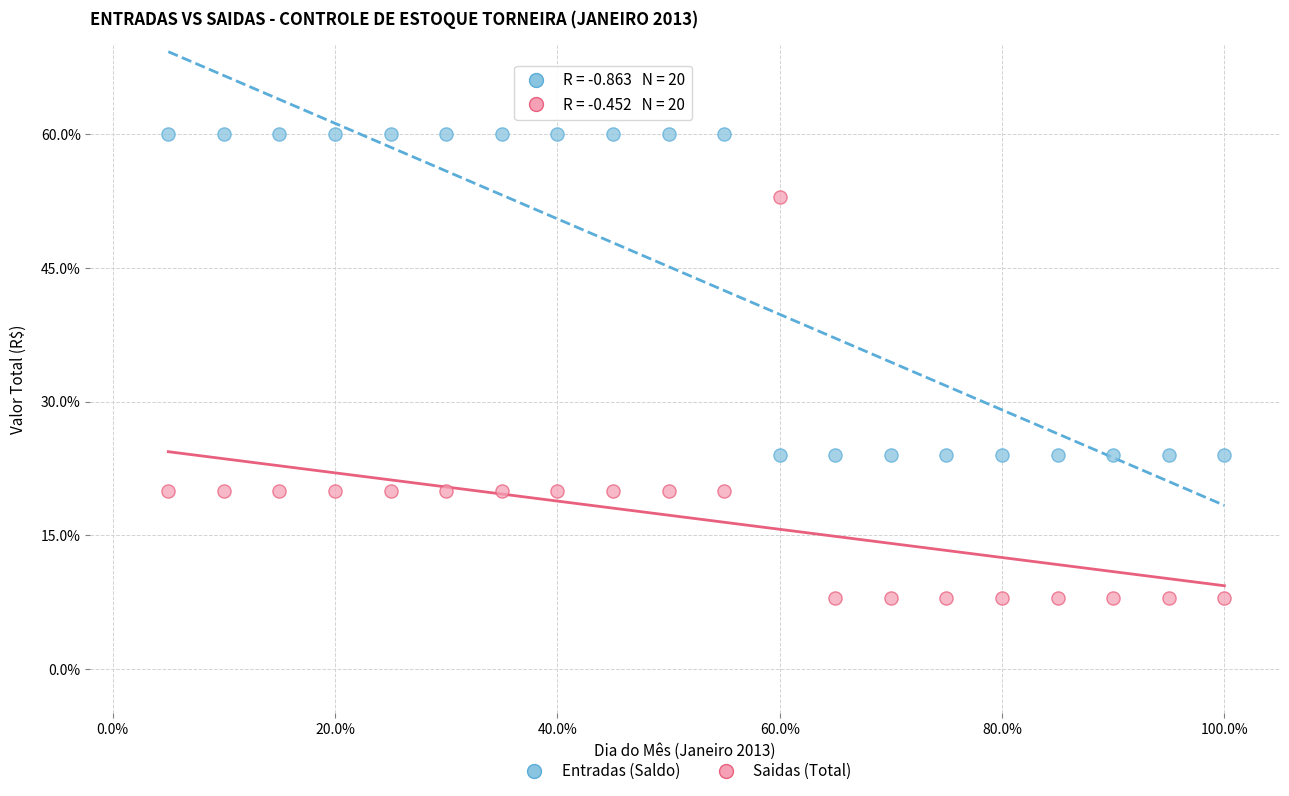

Across all data points, what is the range of Y values (max minus min)?

52